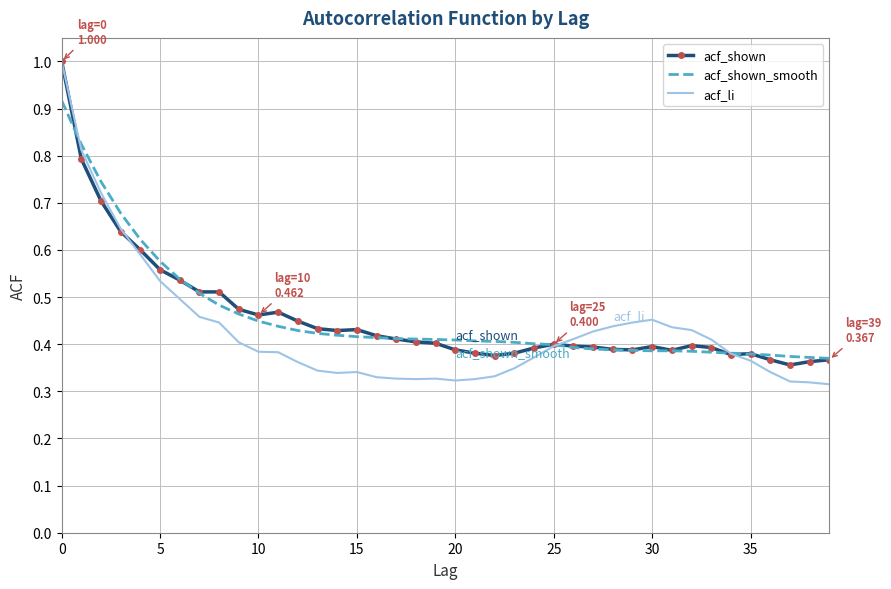

Which series has the widest spread of values?

acf_li